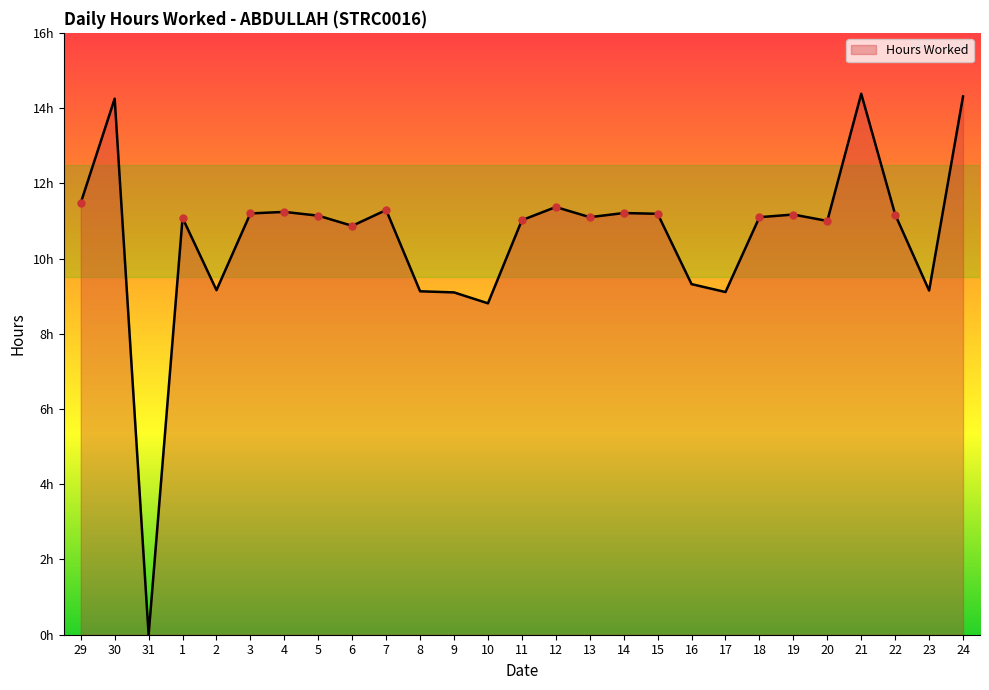

The value at 8 is 15.5. True or false?

False